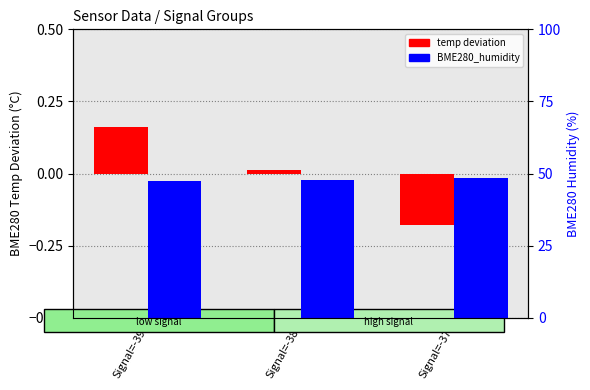

Rank the categories by temp deviation value from highest to lowest.

Signal=-39, Signal=-38, Signal=-37